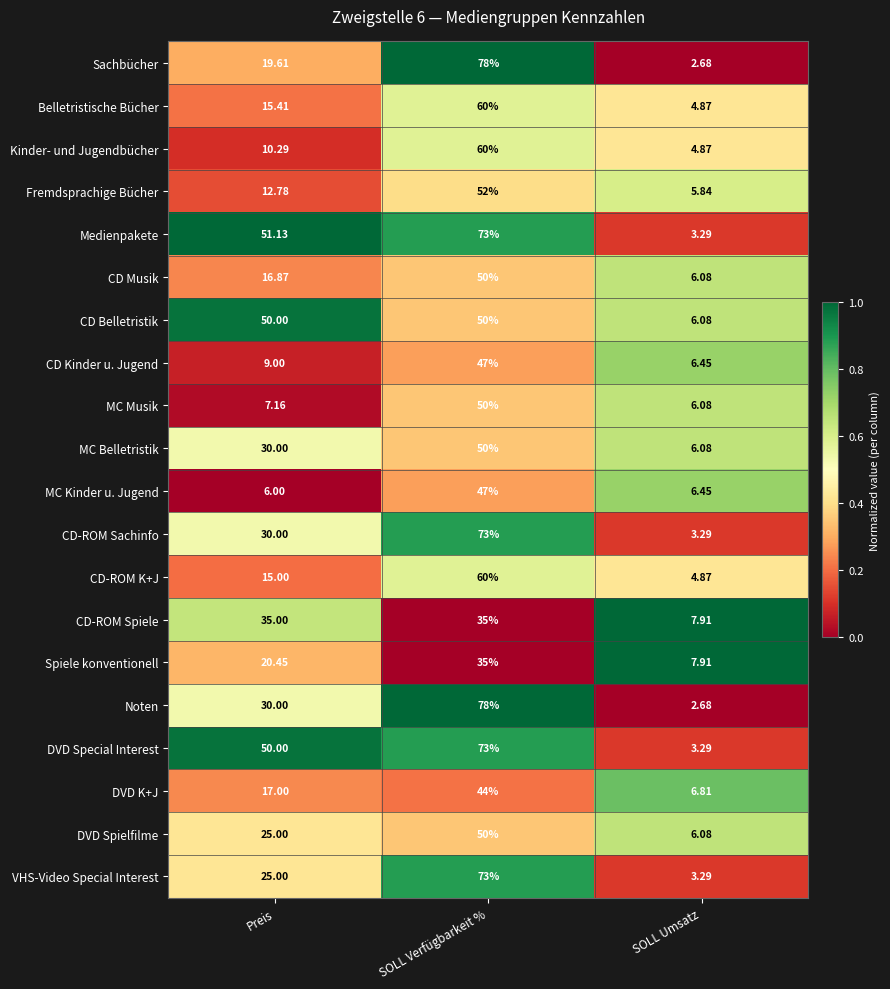

Is the value of Belletristische Bücher at SOLL Umsatz greater than the value of DVD K+J at SOLL Umsatz?

No